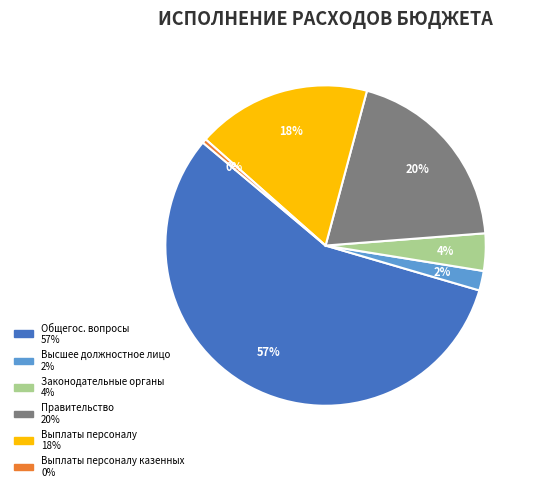

To the nearest percent, what is the difference between the largest and smallest slice percentages?

56%